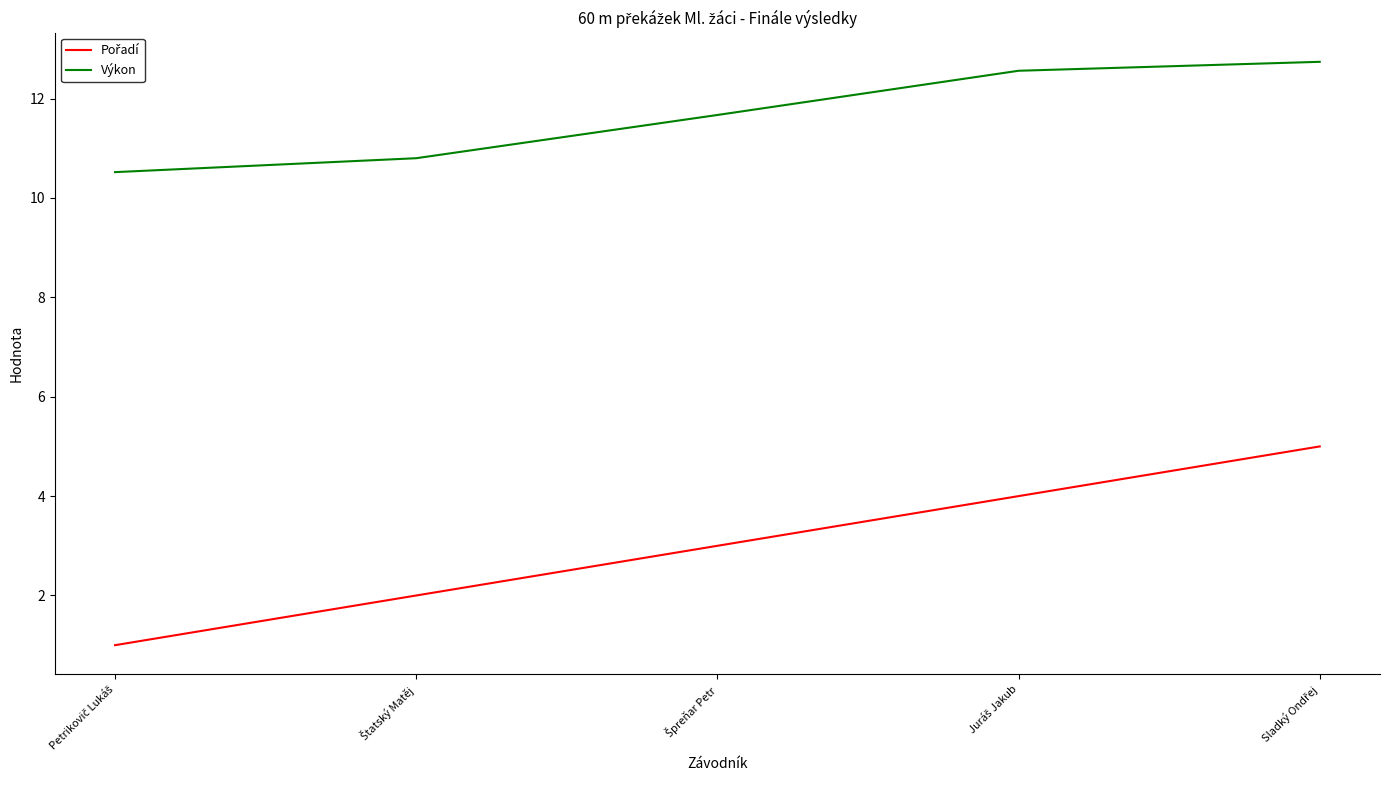

What is the greatest value displayed?

12.7